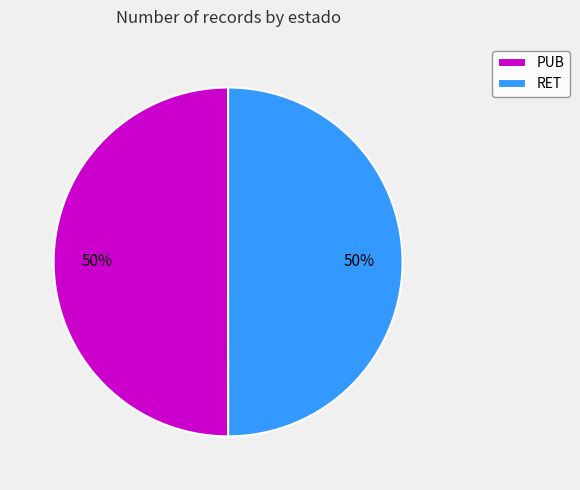

How many segments does this pie chart have?

2